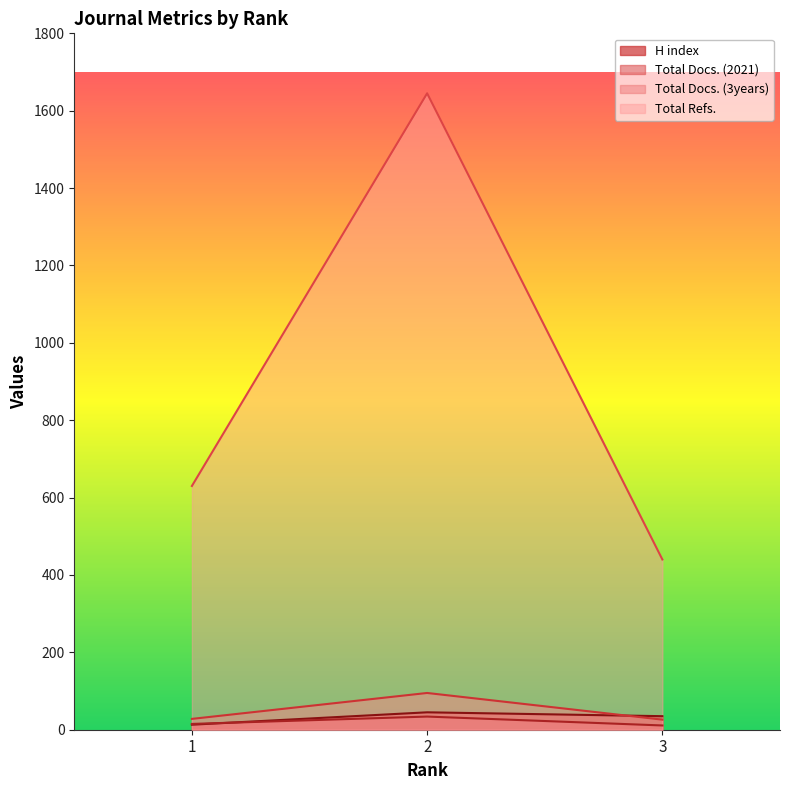

What are all the series names shown in the legend?

H index, Total Docs. (2021), Total Docs. (3years), Total Refs.